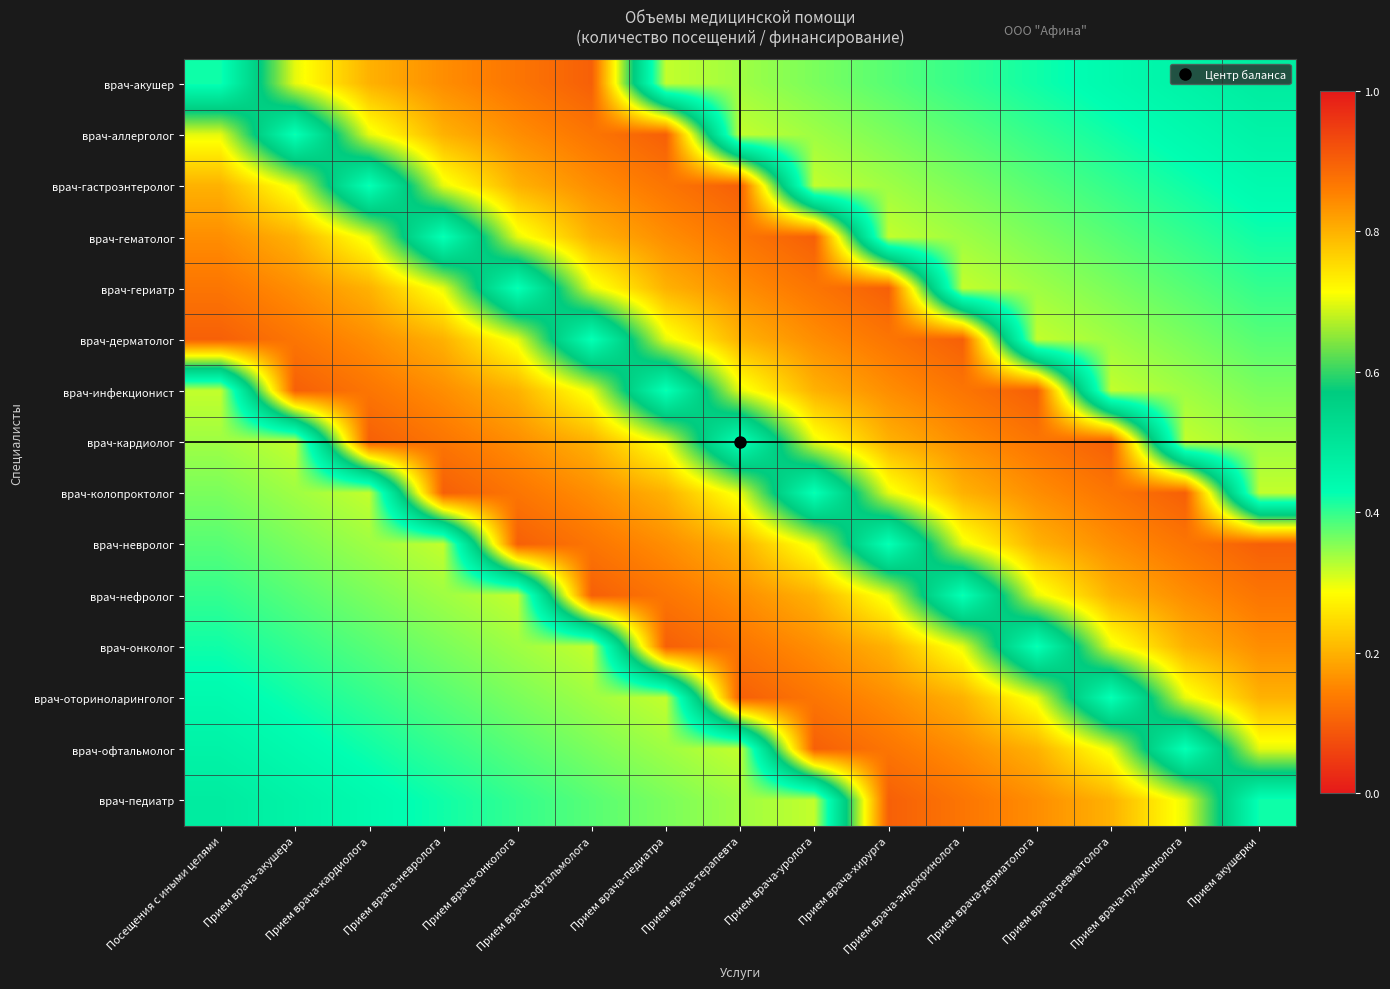

Reading left to right, list all the values displayed in this chart.

врач-акушер: Посещения с иными целями=0.4	Прием врача-акушера=0.7	Прием врача-кардиолога=0.8	Прием врача-невролога=0.8	Прием врача-онколога=0.9	Прием врача-офтальмолога=0.9	Прием врача-педиатра=0.3	Прием врача-терапевта=0.3	Прием врача-уролога=0.4	Прием врача-хирурга=0.4	Прием врача-эндокринолога=0.4	Прием врача-дерматолога=0.4	Прием врача-ревматолога=0.4	Прием врача-пульмонолога=0.5	Прием акушерки=0.5
врач-аллерголог: Посещения с иными целями=0.7	Прием врача-акушера=0.4	Прием врача-кардиолога=0.7	Прием врача-невролога=0.8	Прием врача-онколога=0.8	Прием врача-офтальмолога=0.9	Прием врача-педиатра=0.9	Прием врача-терапевта=0.3	Прием врача-уролога=0.3	Прием врача-хирурга=0.4	Прием врача-эндокринолога=0.4	Прием врача-дерматолога=0.4	Прием врача-ревматолога=0.4	Прием врача-пульмонолога=0.4	Прием акушерки=0.5
врач-гастроэнтеролог: Посещения с иными целями=0.8	Прием врача-акушера=0.7	Прием врача-кардиолога=0.4	Прием врача-невролога=0.7	Прием врача-онколога=0.8	Прием врача-офтальмолога=0.8	Прием врача-педиатра=0.9	Прием врача-терапевта=0.9	Прием врача-уролога=0.3	Прием врача-хирурга=0.3	Прием врача-эндокринолога=0.4	Прием врача-дерматолога=0.4	Прием врача-ревматолога=0.4	Прием врача-пульмонолога=0.4	Прием акушерки=0.4
врач-гематолог: Посещения с иными целями=0.8	Прием врача-акушера=0.8	Прием врача-кардиолога=0.7	Прием врача-невролога=0.4	Прием врача-онколога=0.7	Прием врача-офтальмолога=0.8	Прием врача-педиатра=0.8	Прием врача-терапевта=0.9	Прием врача-уролога=0.9	Прием врача-хирурга=0.3	Прием врача-эндокринолога=0.3	Прием врача-дерматолога=0.4	Прием врача-ревматолога=0.4	Прием врача-пульмонолога=0.4	Прием акушерки=0.4
врач-гериатр: Посещения с иными целями=0.9	Прием врача-акушера=0.8	Прием врача-кардиолога=0.8	Прием врача-невролога=0.7	Прием врача-онколога=0.4	Прием врача-офтальмолога=0.7	Прием врача-педиатра=0.8	Прием врача-терапевта=0.8	Прием врача-уролога=0.9	Прием врача-хирурга=0.9	Прием врача-эндокринолога=0.3	Прием врача-дерматолога=0.3	Прием врача-ревматолога=0.4	Прием врача-пульмонолога=0.4	Прием акушерки=0.4
врач-дерматолог: Посещения с иными целями=0.9	Прием врача-акушера=0.9	Прием врача-кардиолога=0.8	Прием врача-невролога=0.8	Прием врача-онколога=0.7	Прием врача-офтальмолога=0.4	Прием врача-педиатра=0.7	Прием врача-терапевта=0.8	Прием врача-уролога=0.8	Прием врача-хирурга=0.9	Прием врача-эндокринолога=0.9	Прием врача-дерматолога=0.3	Прием врача-ревматолога=0.3	Прием врача-пульмонолога=0.4	Прием акушерки=0.4
врач-инфекционист: Посещения с иными целями=0.3	Прием врача-акушера=0.9	Прием врача-кардиолога=0.9	Прием врача-невролога=0.8	Прием врача-онколога=0.8	Прием врача-офтальмолога=0.7	Прием врача-педиатра=0.4	Прием врача-терапевта=0.7	Прием врача-уролога=0.8	Прием врача-хирурга=0.8	Прием врача-эндокринолога=0.9	Прием врача-дерматолога=0.9	Прием врача-ревматолога=0.3	Прием врача-пульмонолога=0.3	Прием акушерки=0.4
врач-кардиолог: Посещения с иными целями=0.3	Прием врача-акушера=0.3	Прием врача-кардиолога=0.9	Прием врача-невролога=0.9	Прием врача-онколога=0.8	Прием врача-офтальмолога=0.8	Прием врача-педиатра=0.7	Прием врача-терапевта=0.4	Прием врача-уролога=0.7	Прием врача-хирурга=0.8	Прием врача-эндокринолога=0.8	Прием врача-дерматолога=0.9	Прием врача-ревматолога=0.9	Прием врача-пульмонолога=0.3	Прием акушерки=0.3
врач-колопроктолог: Посещения с иными целями=0.4	Прием врача-акушера=0.3	Прием врача-кардиолога=0.3	Прием врача-невролога=0.9	Прием врача-онколога=0.9	Прием врача-офтальмолога=0.8	Прием врача-педиатра=0.8	Прием врача-терапевта=0.7	Прием врача-уролога=0.4	Прием врача-хирурга=0.7	Прием врача-эндокринолога=0.8	Прием врача-дерматолога=0.8	Прием врача-ревматолога=0.9	Прием врача-пульмонолога=0.9	Прием акушерки=0.3
врач-невролог: Посещения с иными целями=0.4	Прием врача-акушера=0.4	Прием врача-кардиолога=0.3	Прием врача-невролога=0.3	Прием врача-онколога=0.9	Прием врача-офтальмолога=0.9	Прием врача-педиатра=0.8	Прием врача-терапевта=0.8	Прием врача-уролога=0.7	Прием врача-хирурга=0.4	Прием врача-эндокринолога=0.7	Прием врача-дерматолога=0.8	Прием врача-ревматолога=0.8	Прием врача-пульмонолога=0.9	Прием акушерки=0.9
врач-нефролог: Посещения с иными целями=0.4	Прием врача-акушера=0.4	Прием врача-кардиолога=0.4	Прием врача-невролога=0.3	Прием врача-онколога=0.3	Прием врача-офтальмолога=0.9	Прием врача-педиатра=0.9	Прием врача-терапевта=0.8	Прием врача-уролога=0.8	Прием врача-хирурга=0.7	Прием врача-эндокринолога=0.4	Прием врача-дерматолога=0.7	Прием врача-ревматолога=0.8	Прием врача-пульмонолога=0.8	Прием акушерки=0.9
врач-онколог: Посещения с иными целями=0.4	Прием врача-акушера=0.4	Прием врача-кардиолога=0.4	Прием врача-невролога=0.4	Прием врача-онколога=0.3	Прием врача-офтальмолога=0.3	Прием врача-педиатра=0.9	Прием врача-терапевта=0.9	Прием врача-уролога=0.8	Прием врача-хирурга=0.8	Прием врача-эндокринолога=0.7	Прием врача-дерматолога=0.4	Прием врача-ревматолога=0.7	Прием врача-пульмонолога=0.8	Прием акушерки=0.8
врач-оториноларинголог: Посещения с иными целями=0.4	Прием врача-акушера=0.4	Прием врача-кардиолога=0.4	Прием врача-невролога=0.4	Прием врача-онколога=0.4	Прием врача-офтальмолога=0.3	Прием врача-педиатра=0.3	Прием врача-терапевта=0.9	Прием врача-уролога=0.9	Прием врача-хирурга=0.8	Прием врача-эндокринолога=0.8	Прием врача-дерматолога=0.7	Прием врача-ревматолога=0.4	Прием врача-пульмонолога=0.7	Прием акушерки=0.8
врач-офтальмолог: Посещения с иными целями=0.5	Прием врача-акушера=0.4	Прием врача-кардиолога=0.4	Прием врача-невролога=0.4	Прием врача-онколога=0.4	Прием врача-офтальмолога=0.4	Прием врача-педиатра=0.3	Прием врача-терапевта=0.3	Прием врача-уролога=0.9	Прием врача-хирурга=0.9	Прием врача-эндокринолога=0.8	Прием врача-дерматолога=0.8	Прием врача-ревматолога=0.7	Прием врача-пульмонолога=0.4	Прием акушерки=0.7
врач-педиатр: Посещения с иными целями=0.5	Прием врача-акушера=0.5	Прием врача-кардиолога=0.4	Прием врача-невролога=0.4	Прием врача-онколога=0.4	Прием врача-офтальмолога=0.4	Прием врача-педиатра=0.4	Прием врача-терапевта=0.3	Прием врача-уролога=0.3	Прием врача-хирурга=0.9	Прием врача-эндокринолога=0.9	Прием врача-дерматолога=0.8	Прием врача-ревматолога=0.8	Прием врача-пульмонолога=0.7	Прием акушерки=0.4